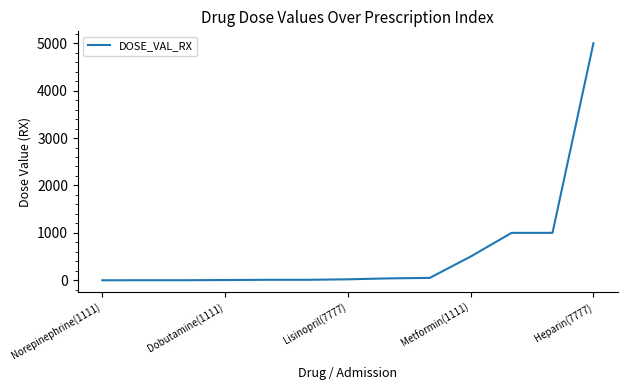

What is the greatest value displayed?

5000.0